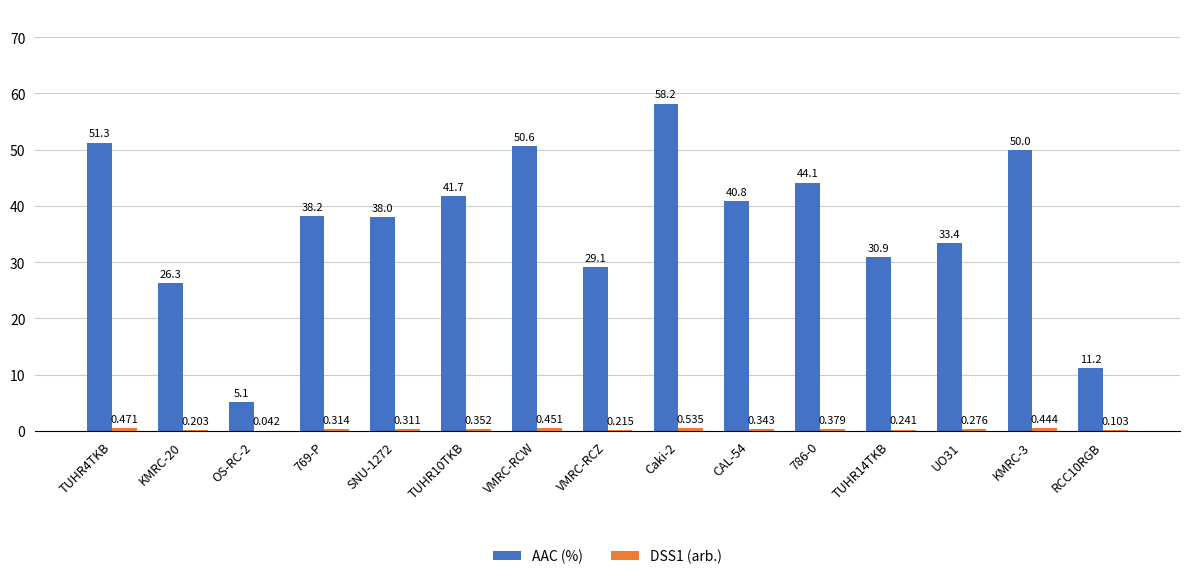

Where is AAC (%) nearest to the value 31?

TUHR14TKB